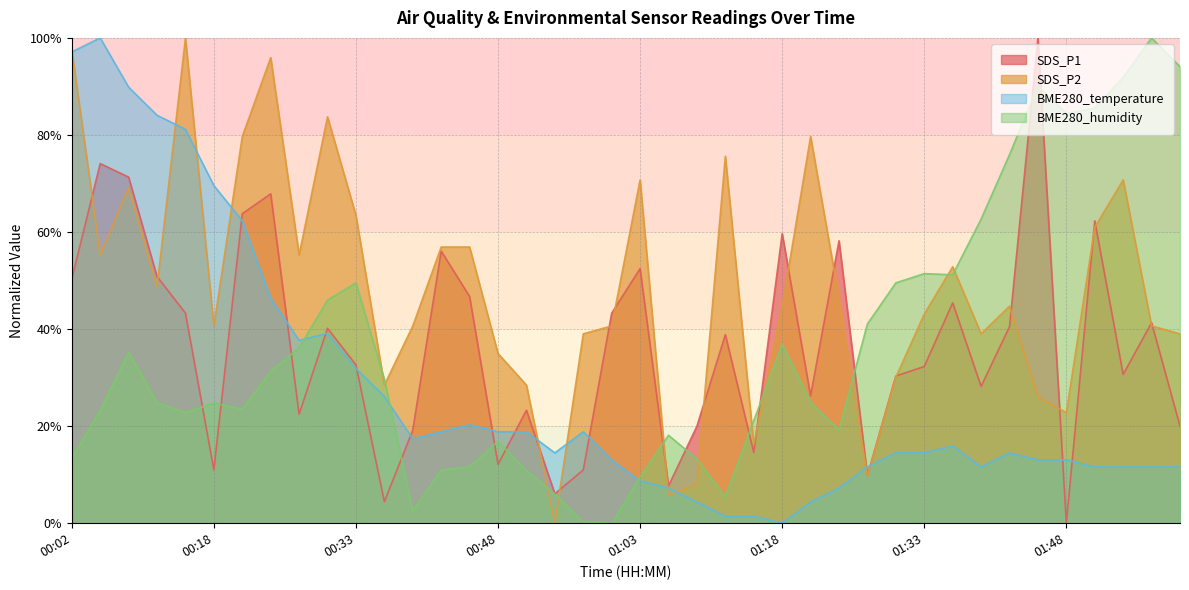

The value of BME280_humidity at 01:58 is 172.8. True or false?

False